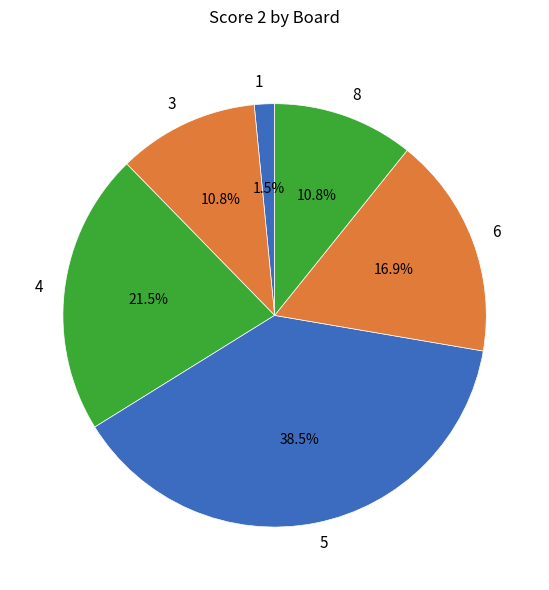

The 3 slice represents 4% of the pie. True or false?

False